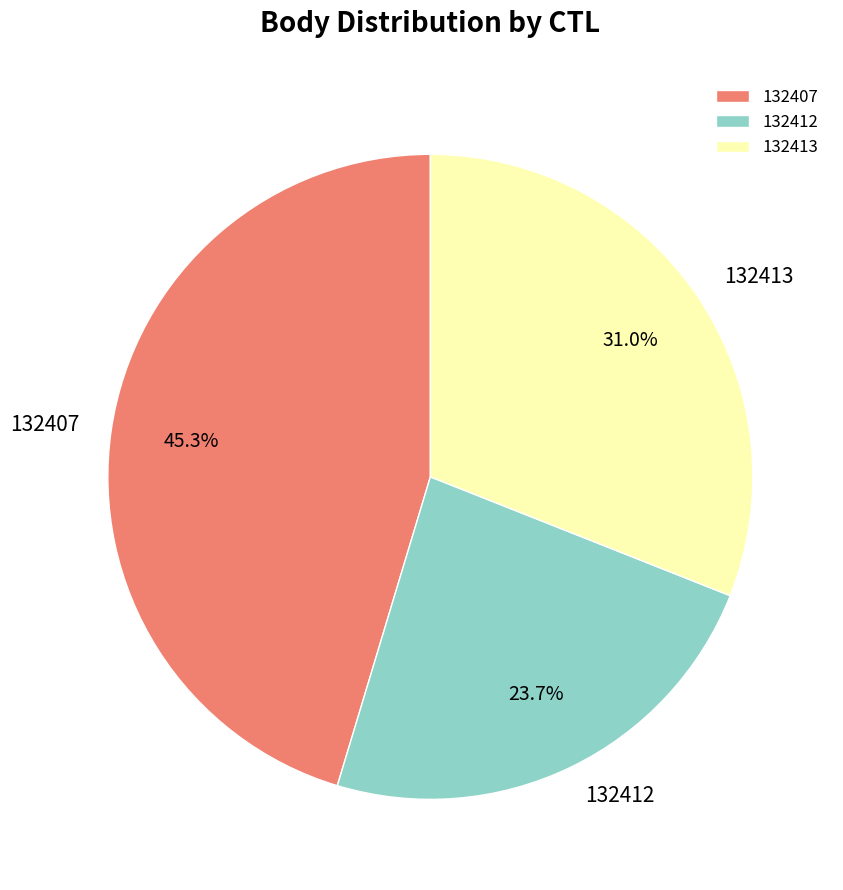

Is 132413 the majority of the pie?

No